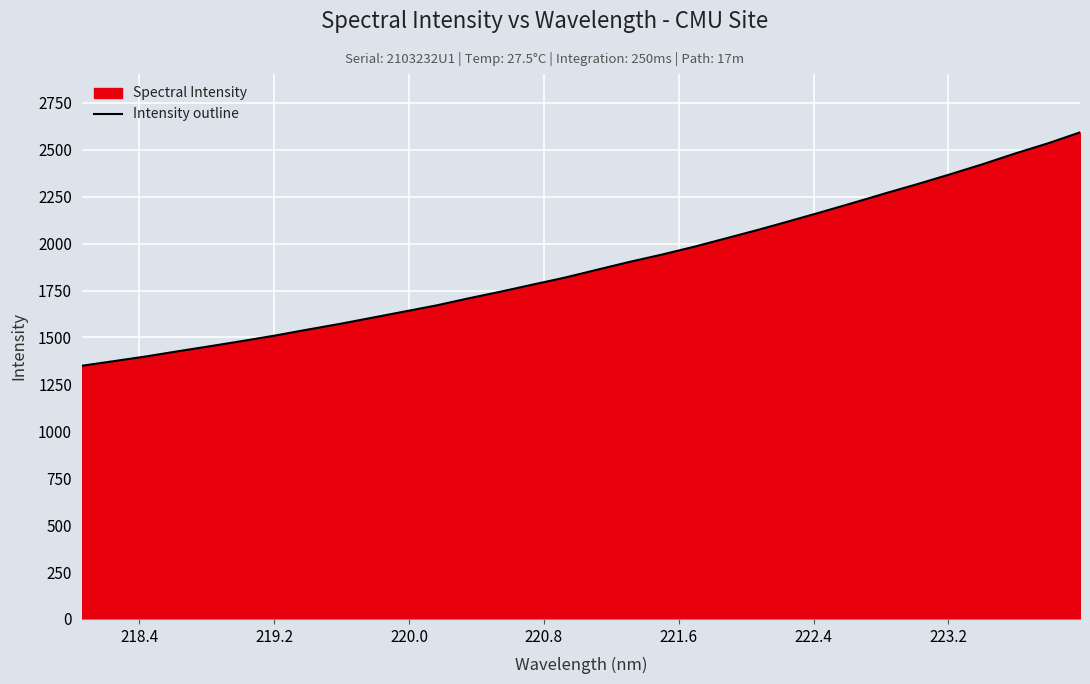

What is the difference between the maximum and minimum values?

1243.6